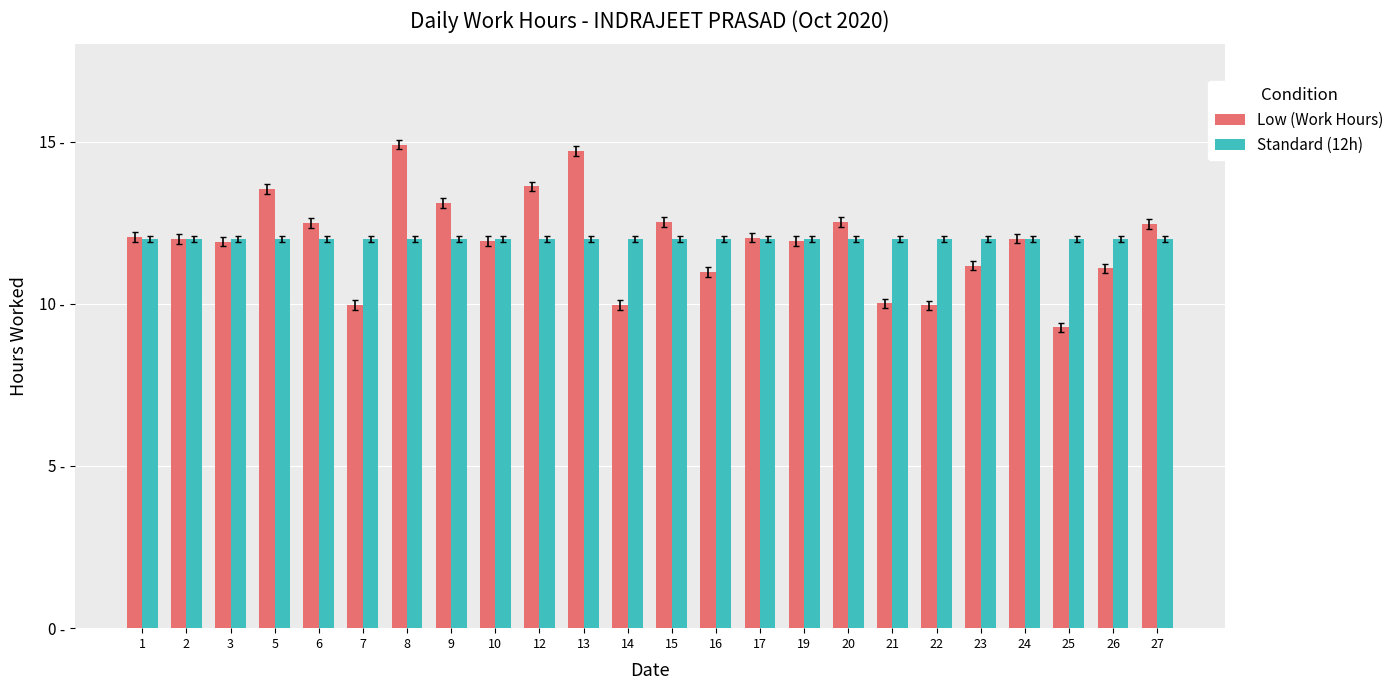

The Low (Work Hours) series shows 19.5 at 27. True or false?

False